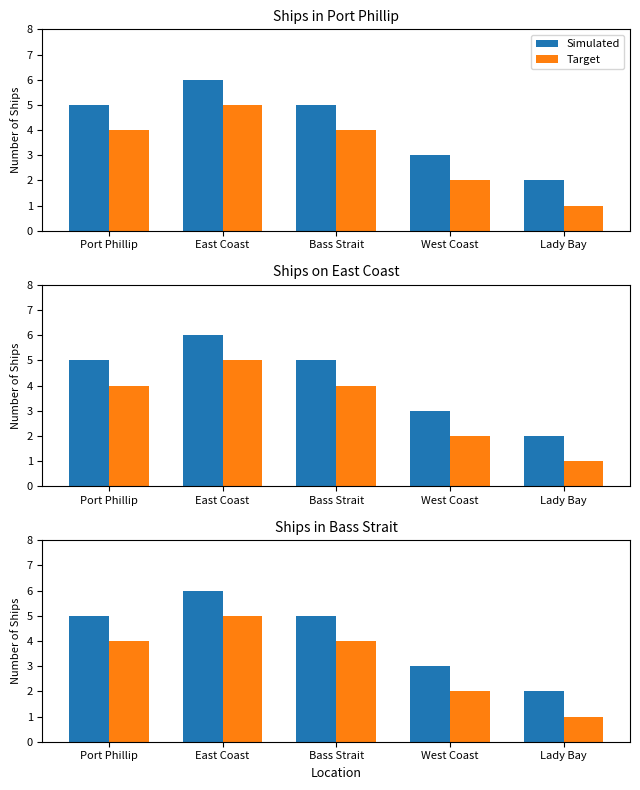

Which label corresponds to the smallest value in the chart?

Lady Bay